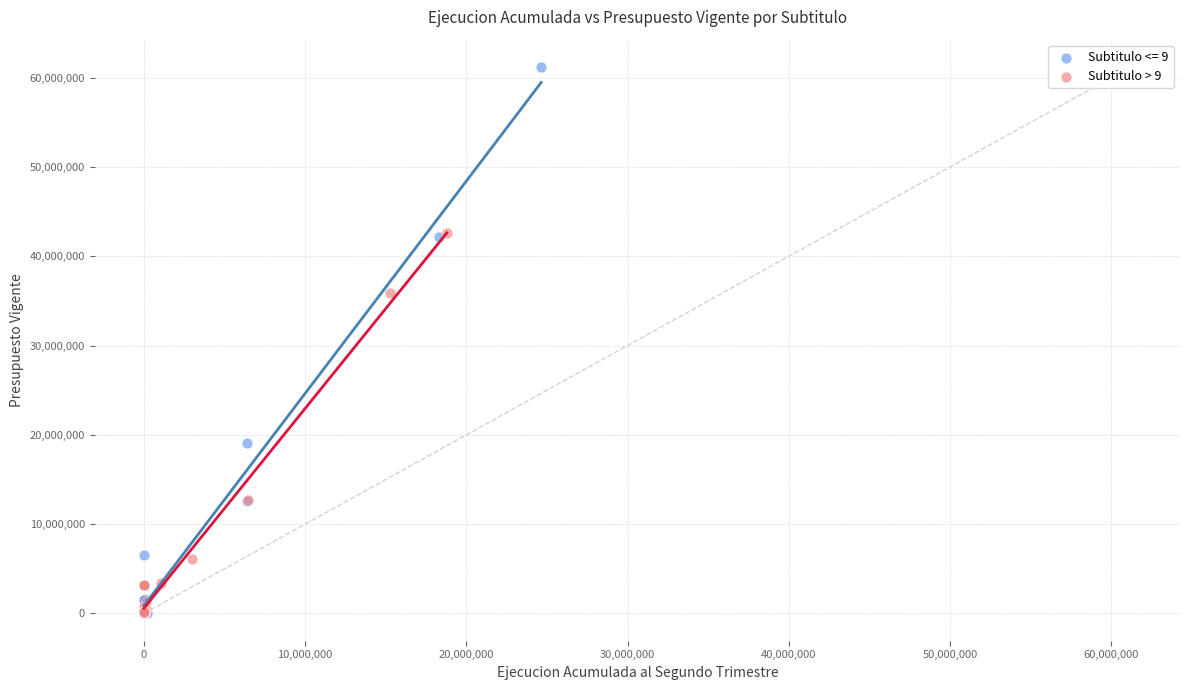

Which series contains the highest Y value?

Subtitulo <= 9